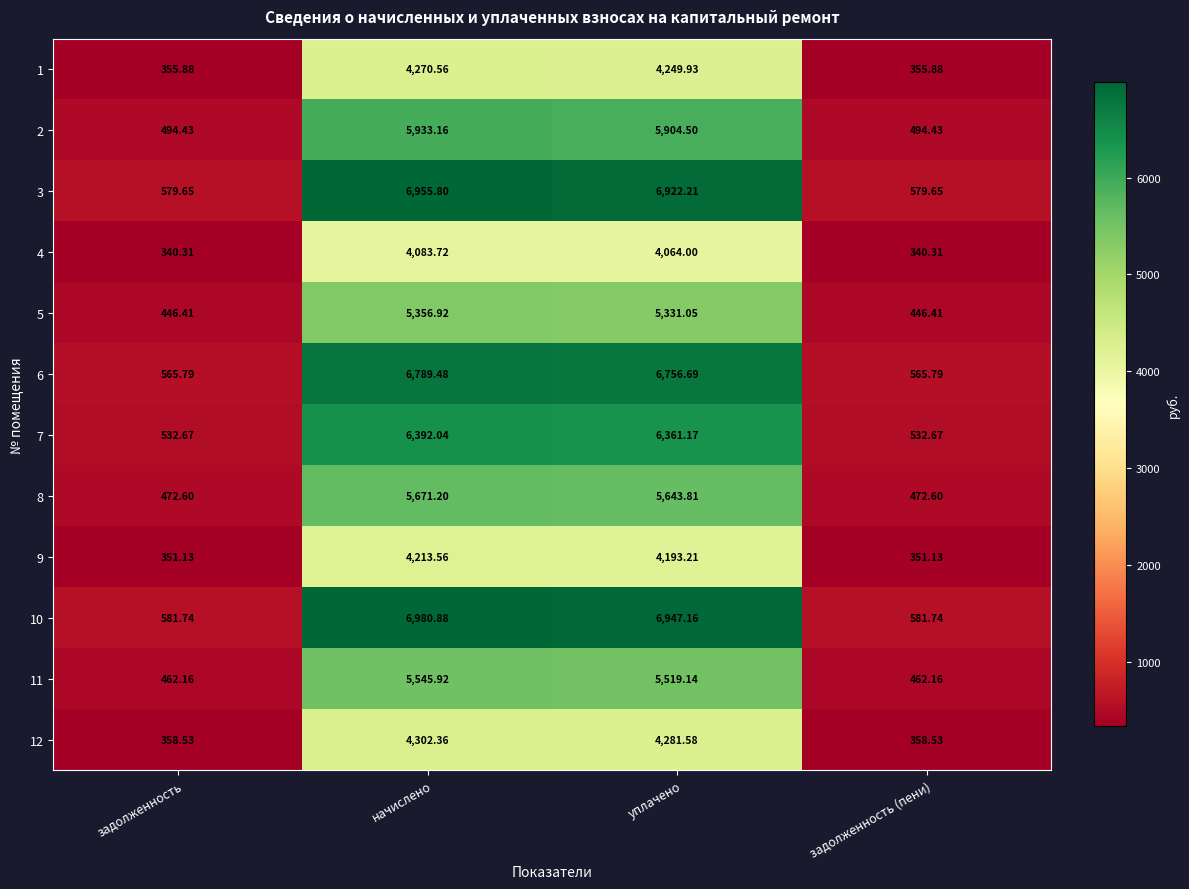

At which category is the sum across all series the highest?

начислено